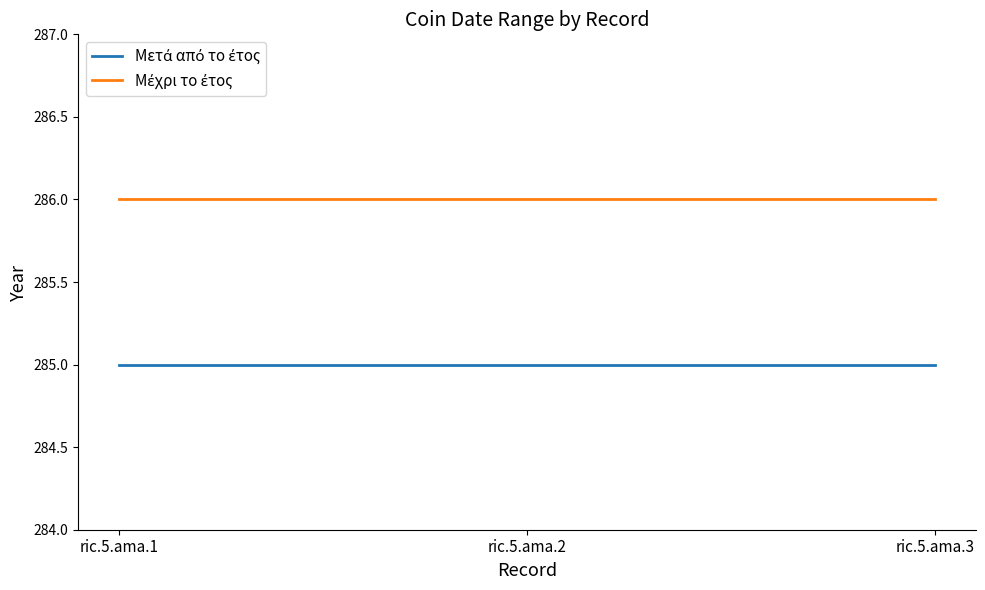

What is the total value across all series at ric.5.ama.3?

571